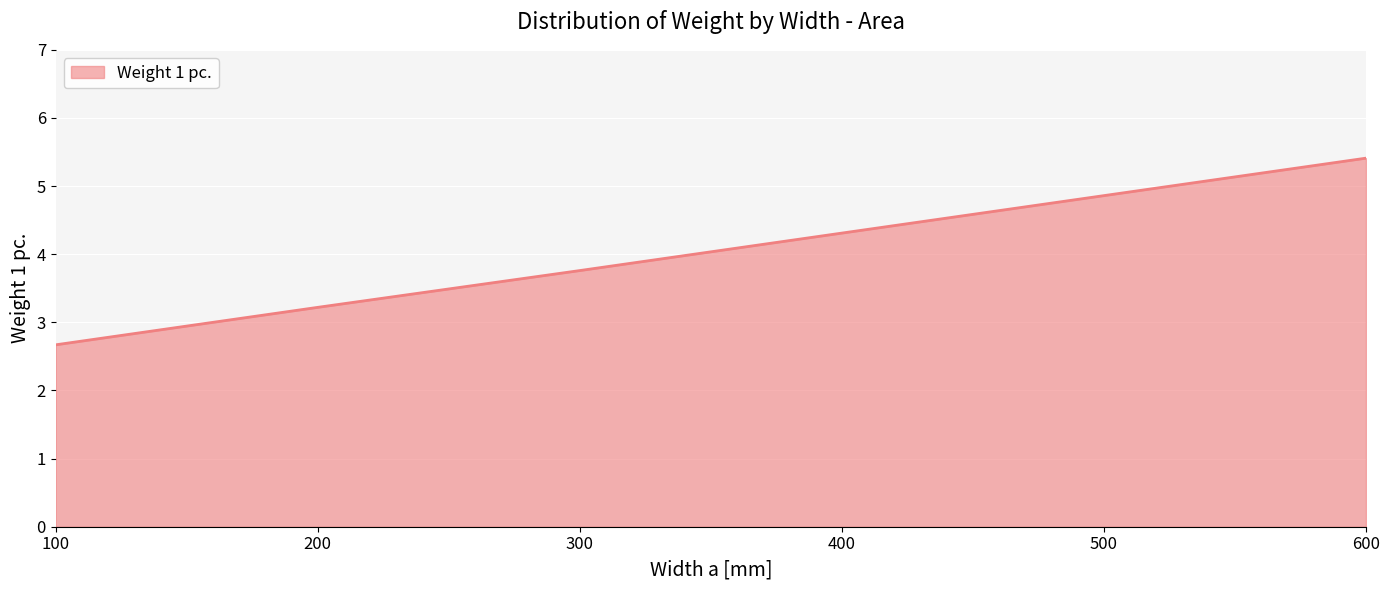

Approximately how many times larger is the value at 400 compared to 300?

1.1